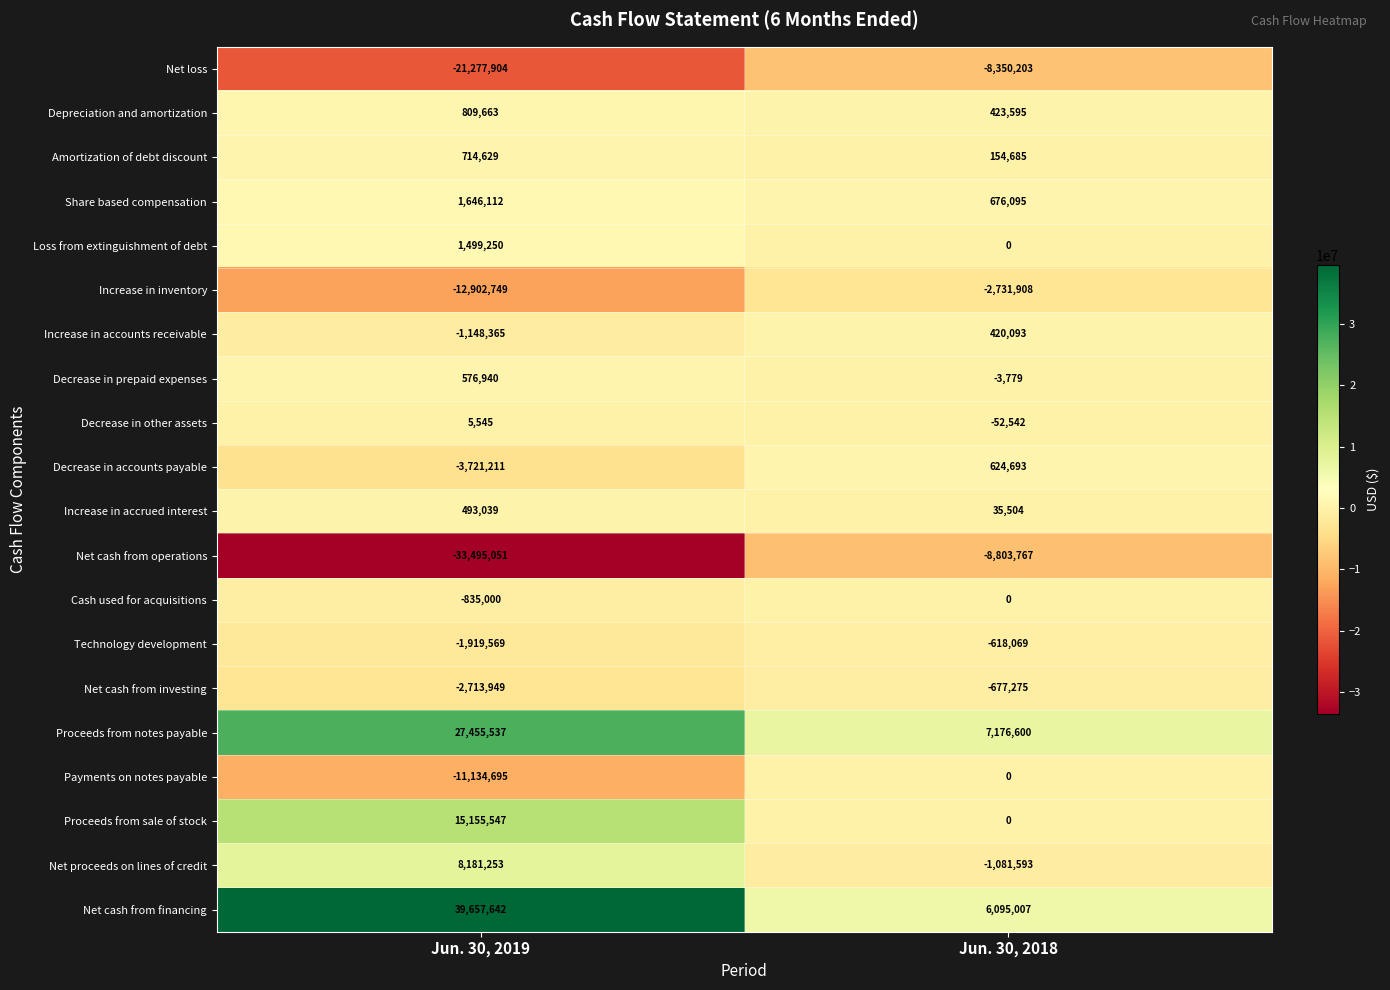

Read the Amortization of debt discount value at Jun. 30, 2018.

154685